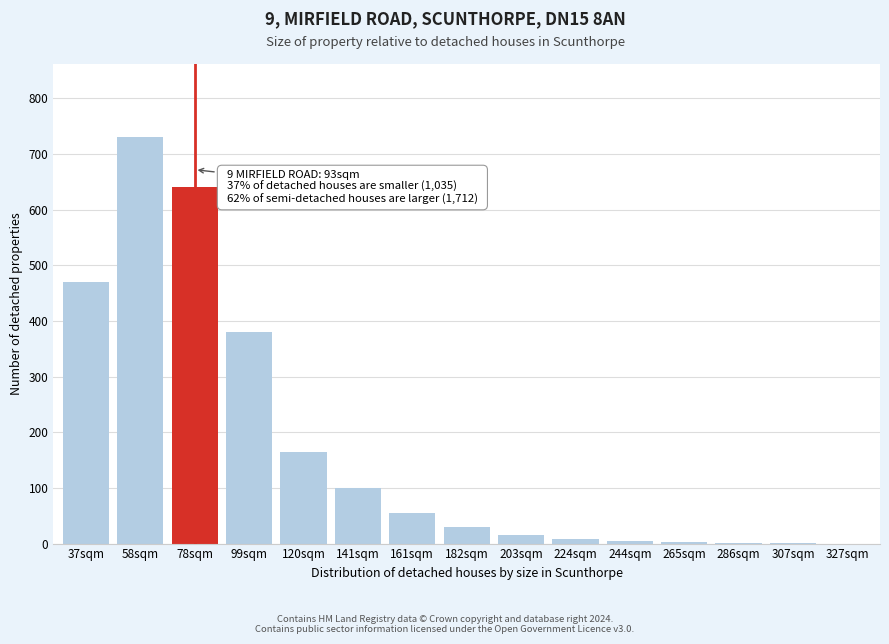

What is the sum of all values?

2601